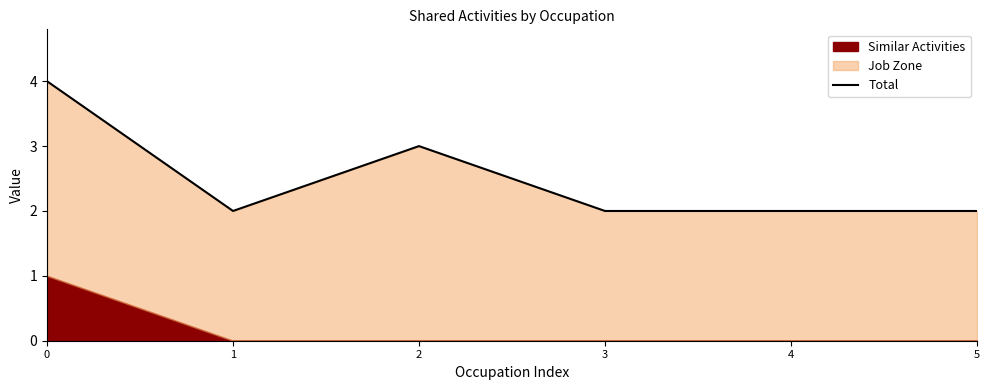

Count the number of values greater than 2.

2